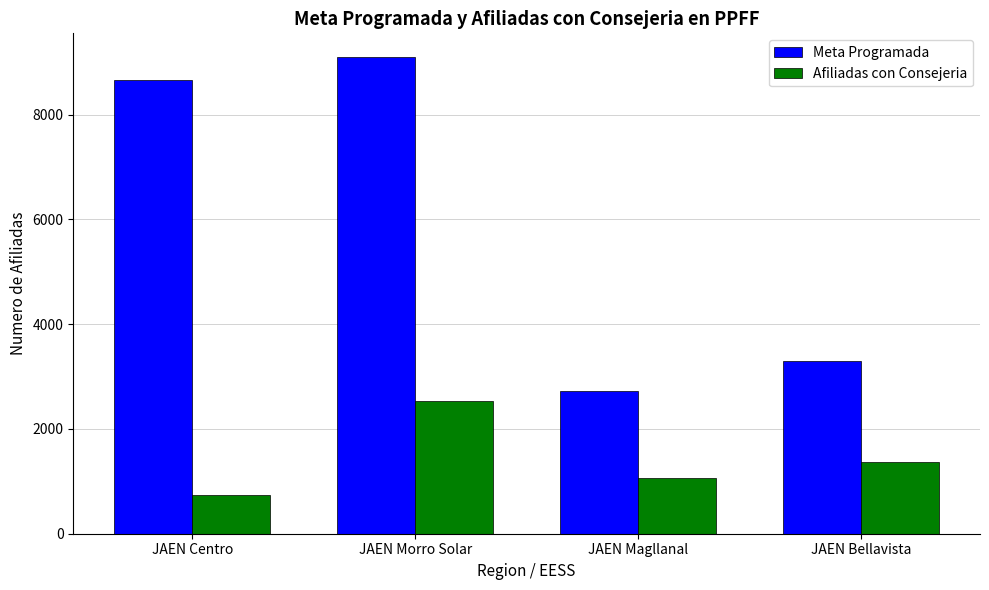

At JAEN Bellavista, list the series in order from smallest to largest.

Afiliadas con Consejeria, Meta Programada